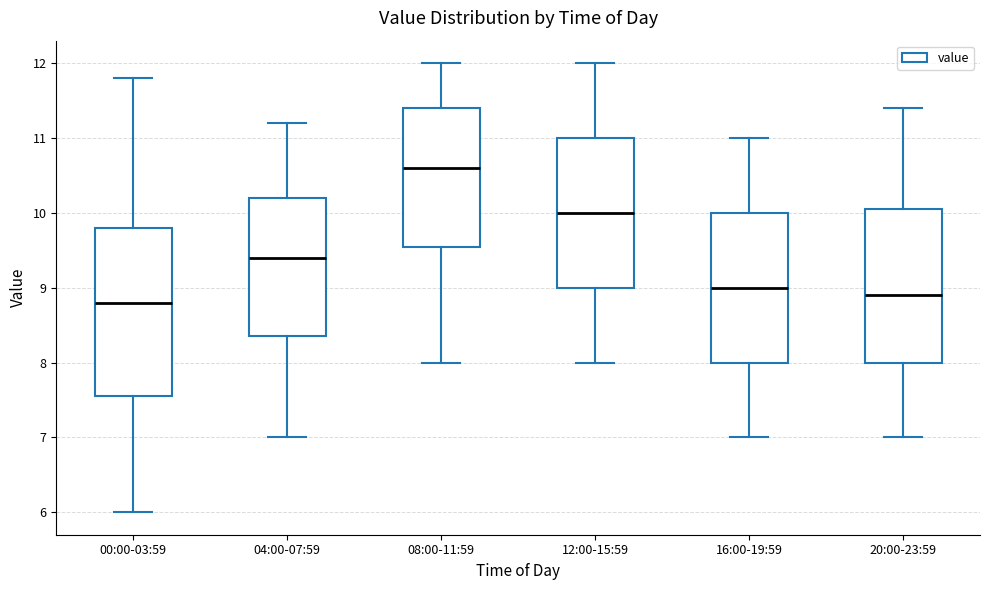

Which box is the tallest, from its lower edge to its upper edge?

00:00-03:59